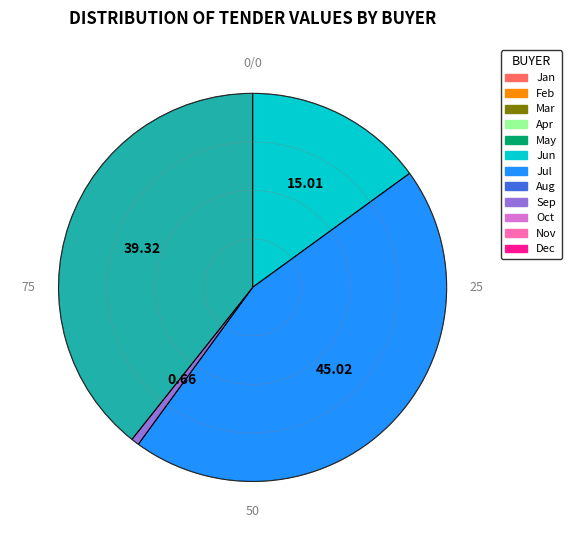

How many slices are in this pie chart?

4